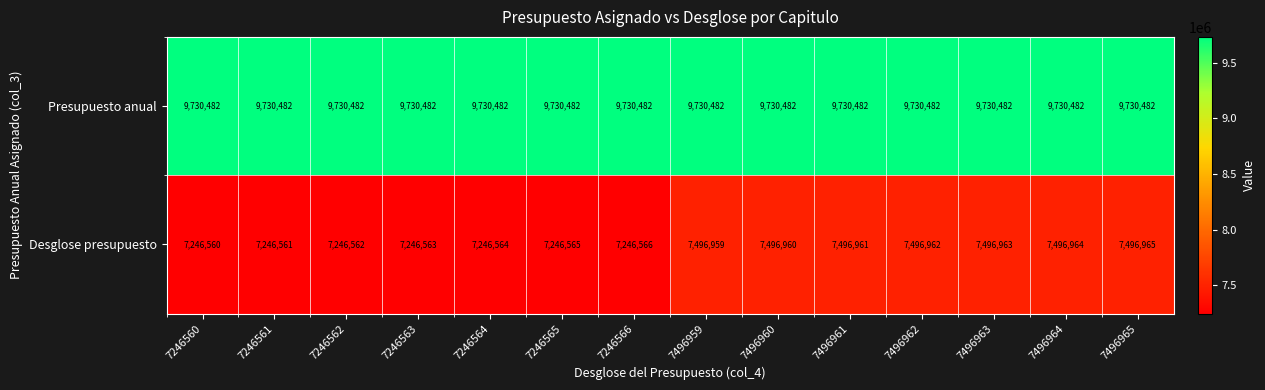

At how many categories does at least one series exceed 8439278?

14